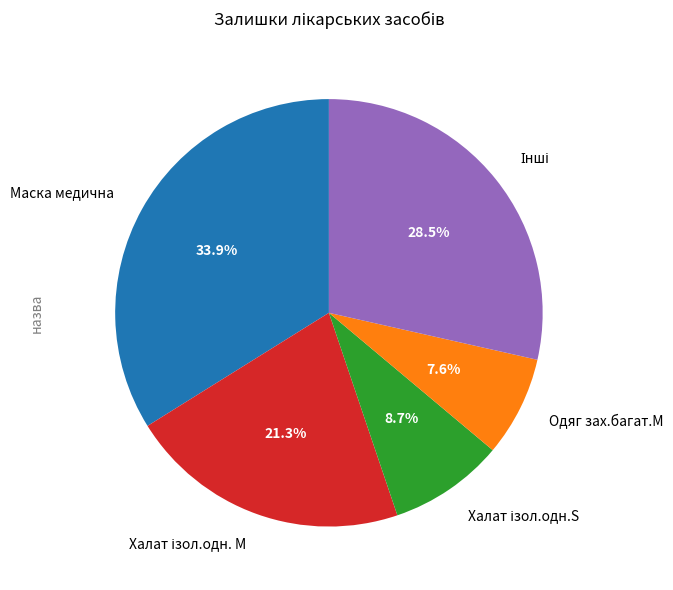

Which slice is the smallest?

Одяг зах.багат.М